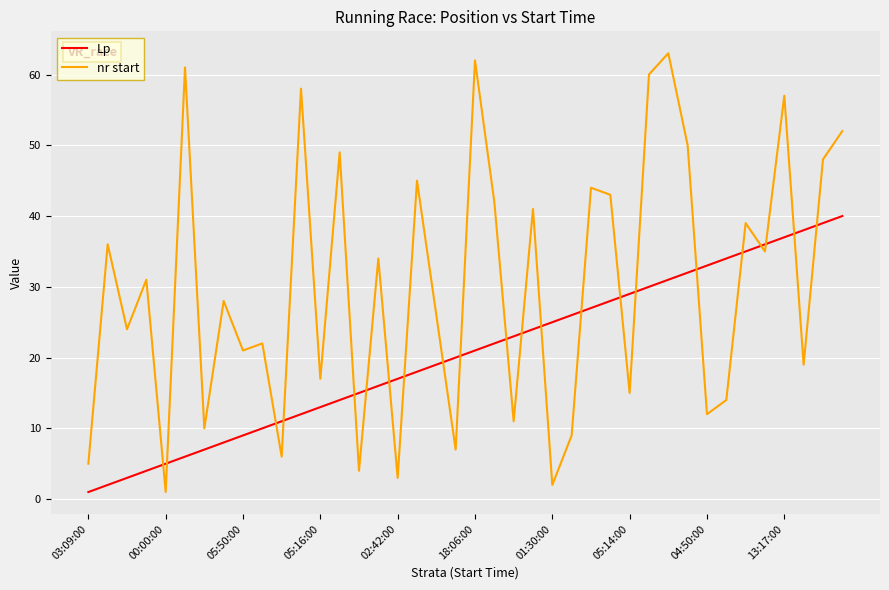

After their last crossing, which series has the higher values: nr start or Lp?

nr start